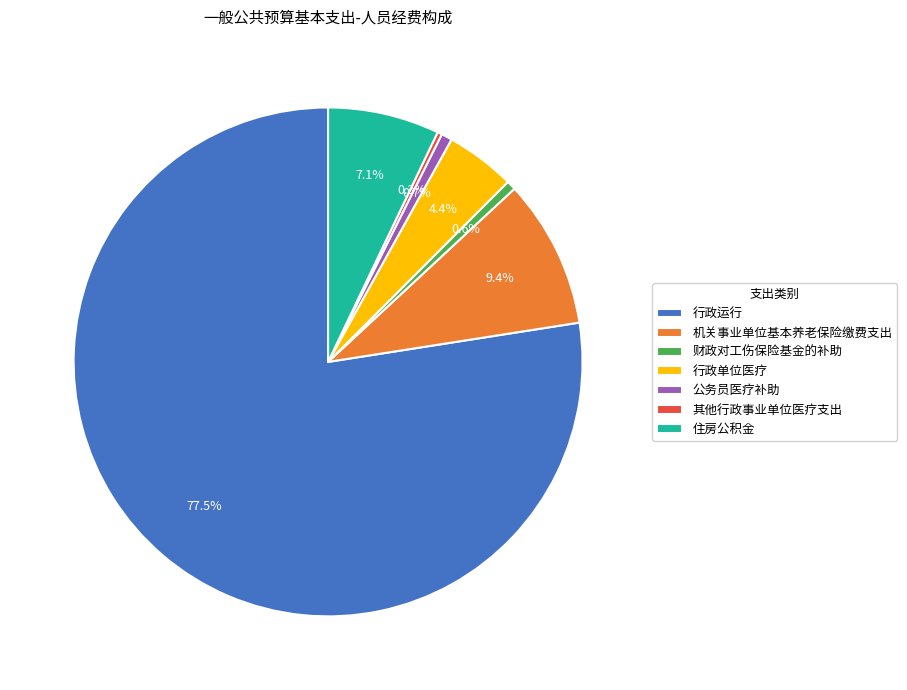

Which category has the biggest portion of the pie?

行政运行